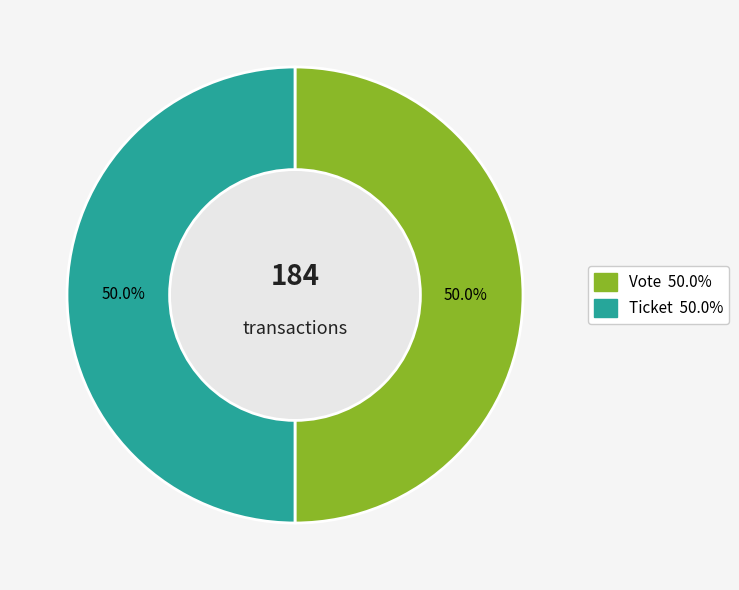

Combined, what portion of the pie is Vote and Ticket?

100.0%